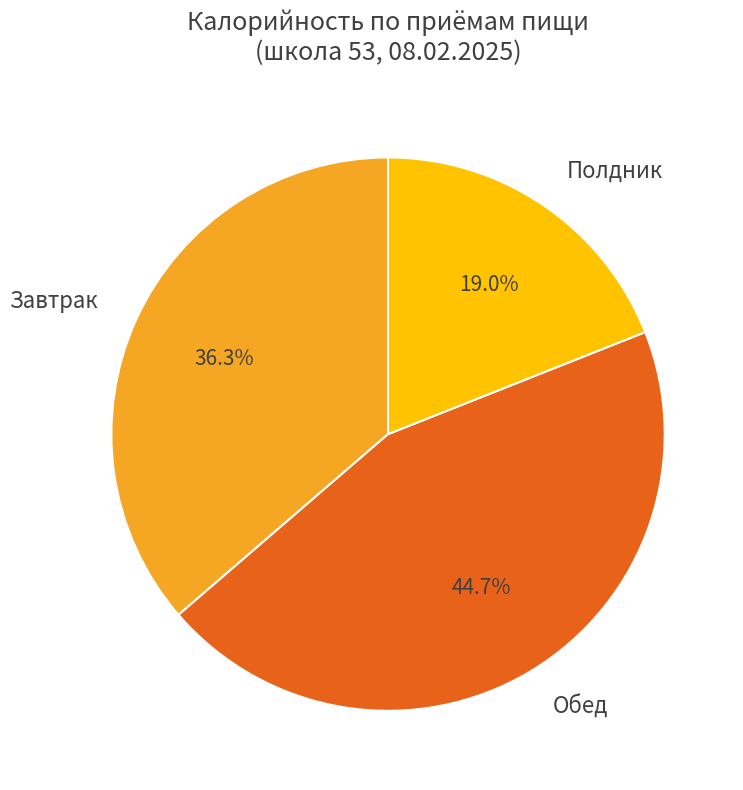

Combined, what portion of the pie is Полдник and Обед?

63.7%